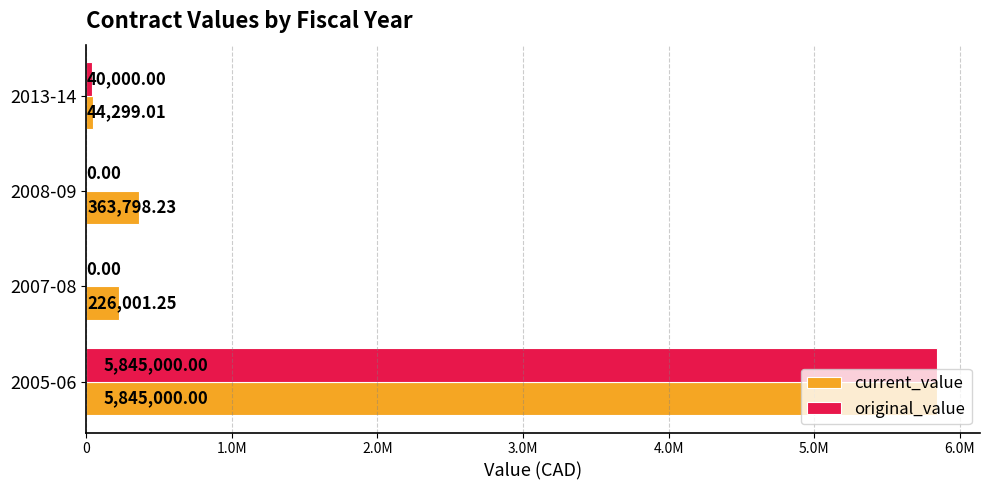

What are all the series names shown in the legend?

current_value, original_value